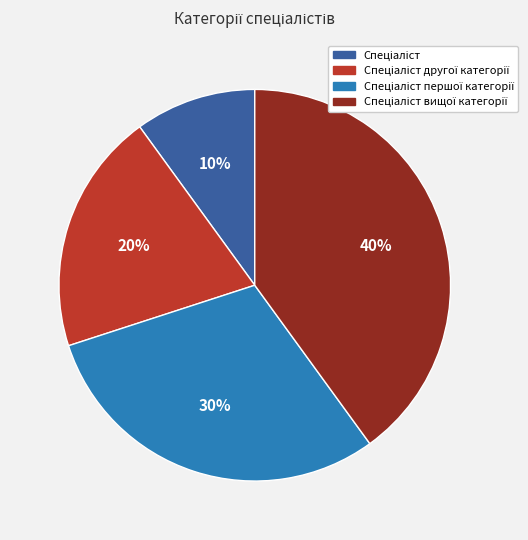

How many slices are in this pie chart?

4